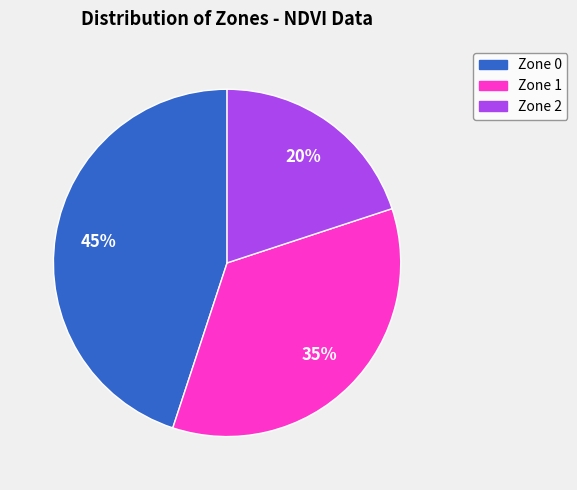

To the nearest percent, what is the combined percentage of Zone 2 and Zone 0?

65%